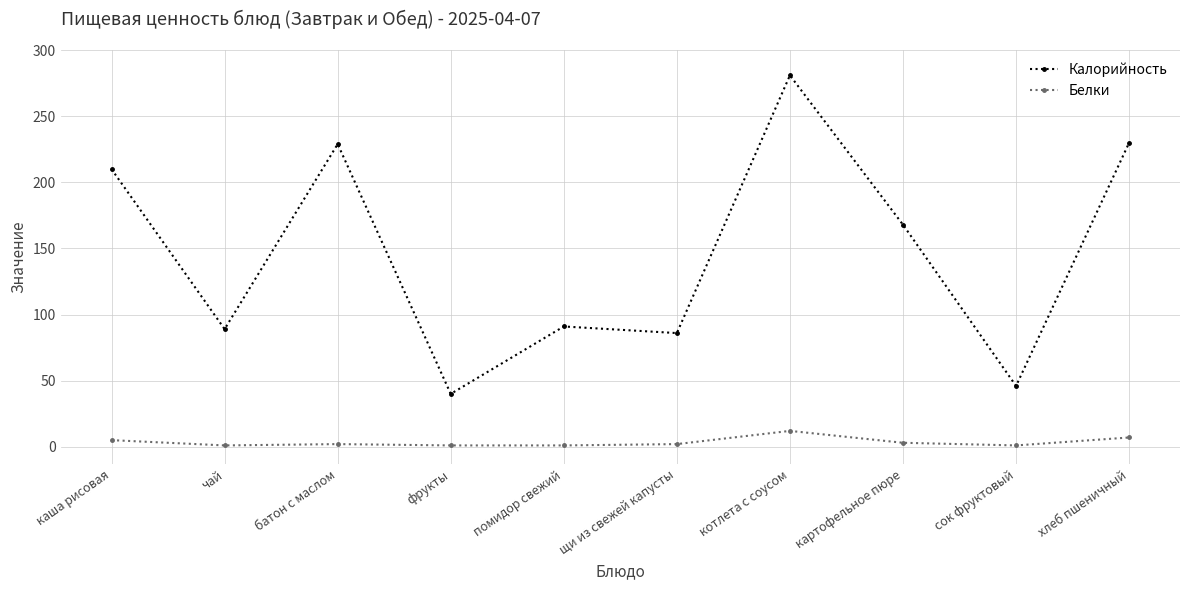

The Калорийность series shows 229 at батон с маслом. True or false?

True